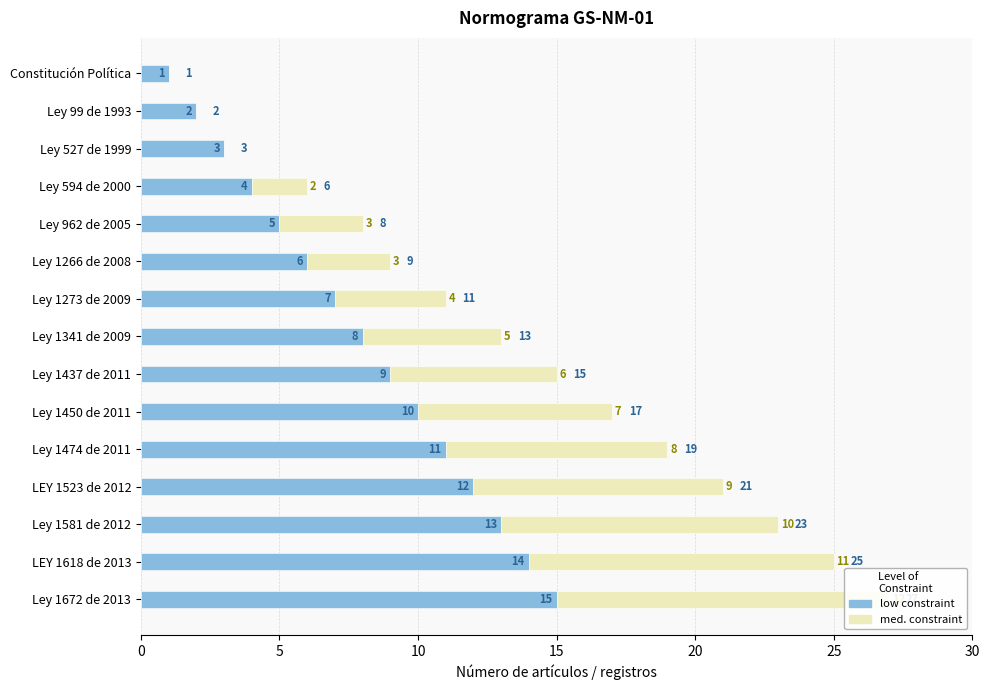

What is the average value of the med. constraint series?

5